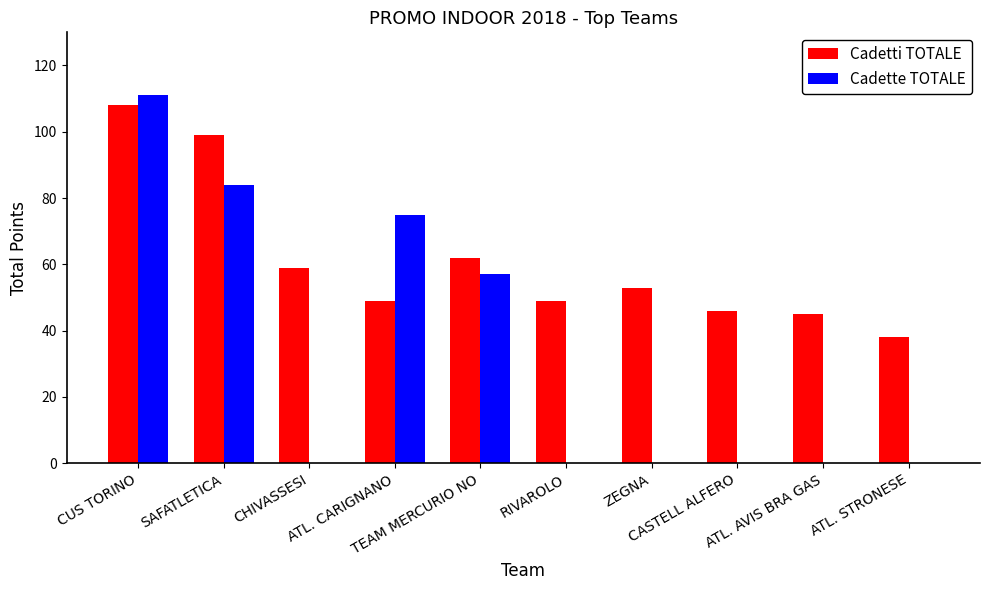

Which series has the largest total across all categories?

Cadetti TOTALE